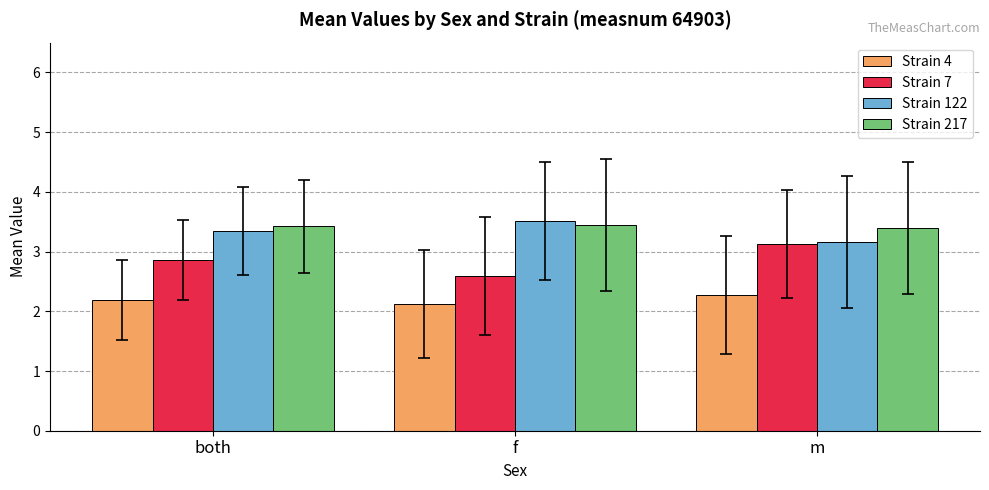

Is the value of Strain 4 at m greater than the value of Strain 122 at both?

No